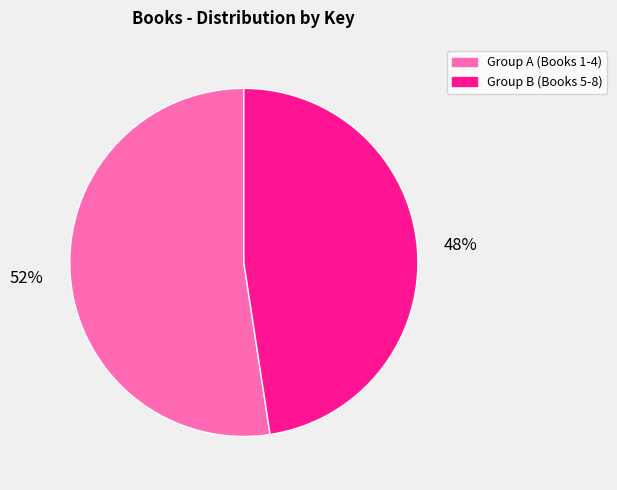

How many slices are in this pie chart?

2